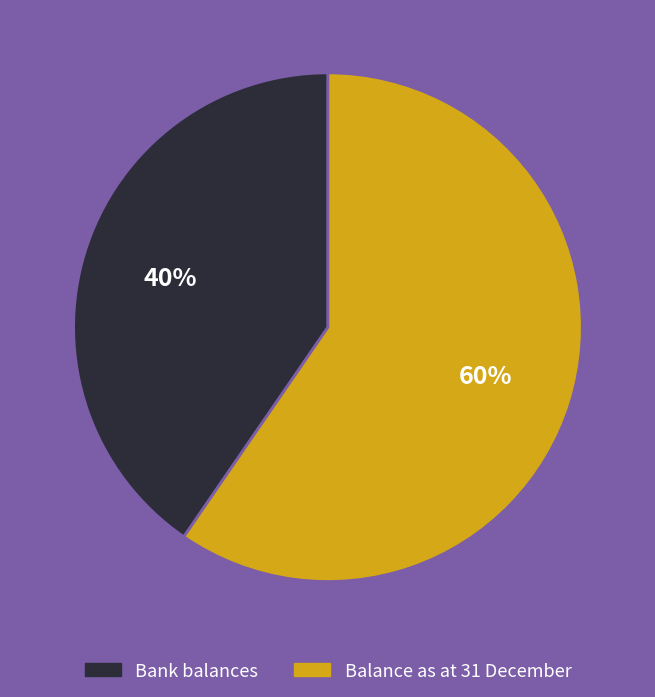

Do Bank balances and Balance as at 31 December together represent more than half of the pie?

Yes